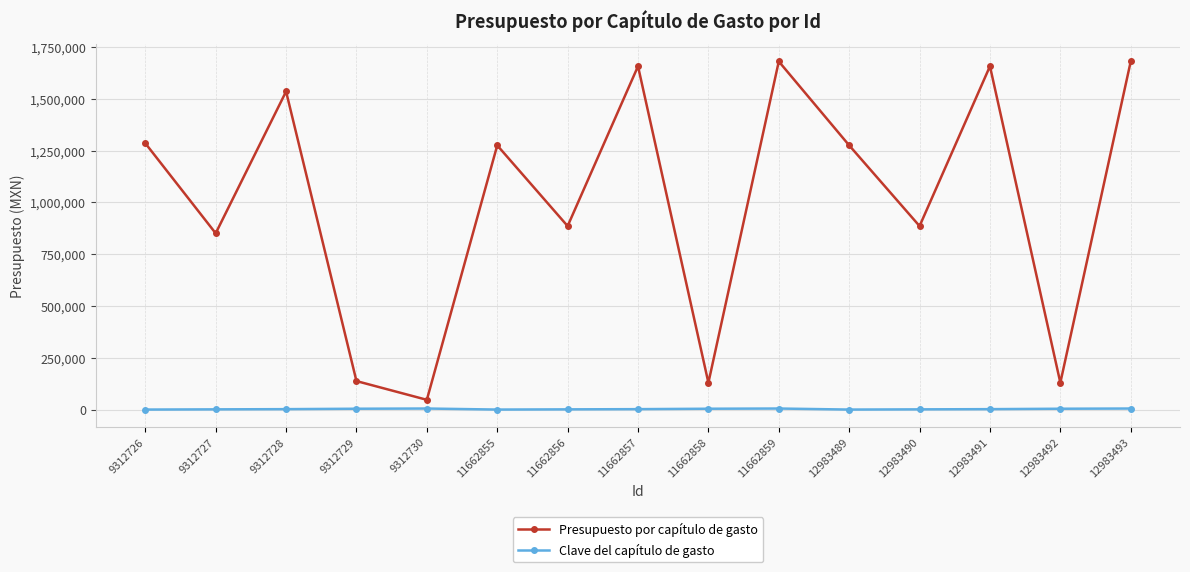

How many distinct data groups are displayed?

2